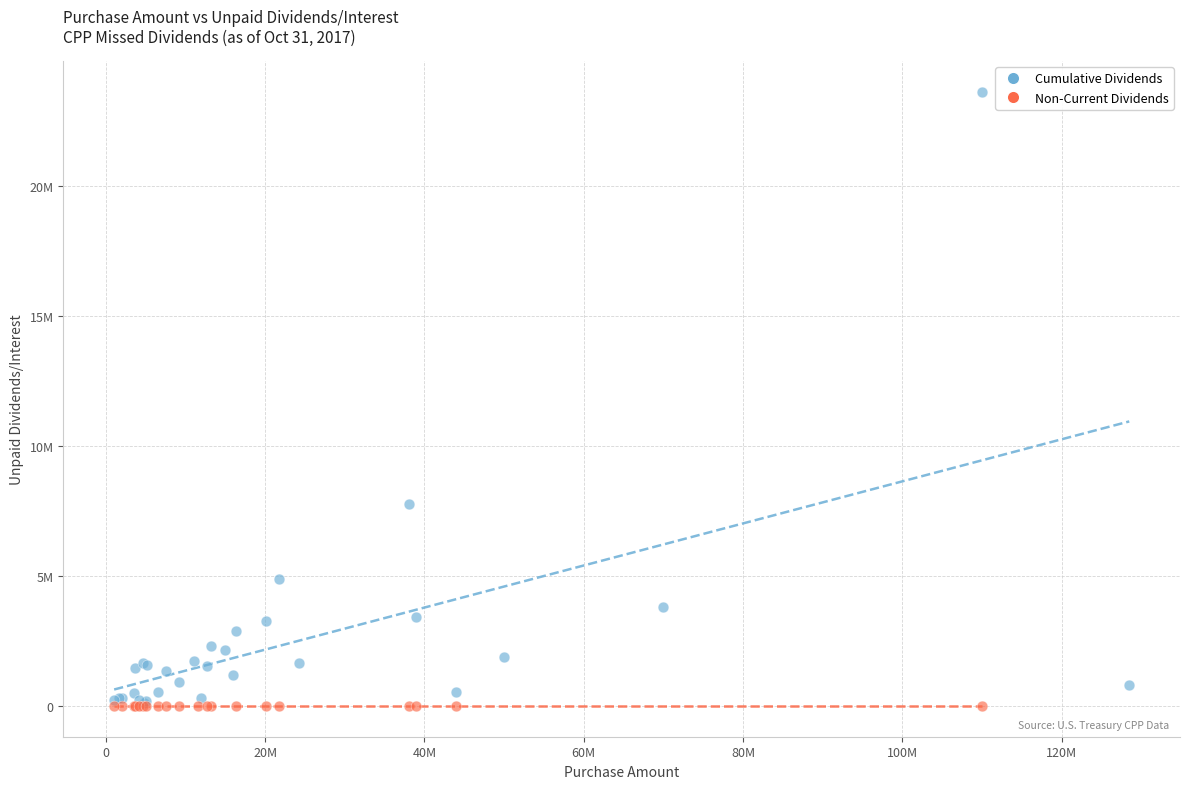

What are all the series names shown in the legend?

Cumulative Dividends, Non-Current Dividends